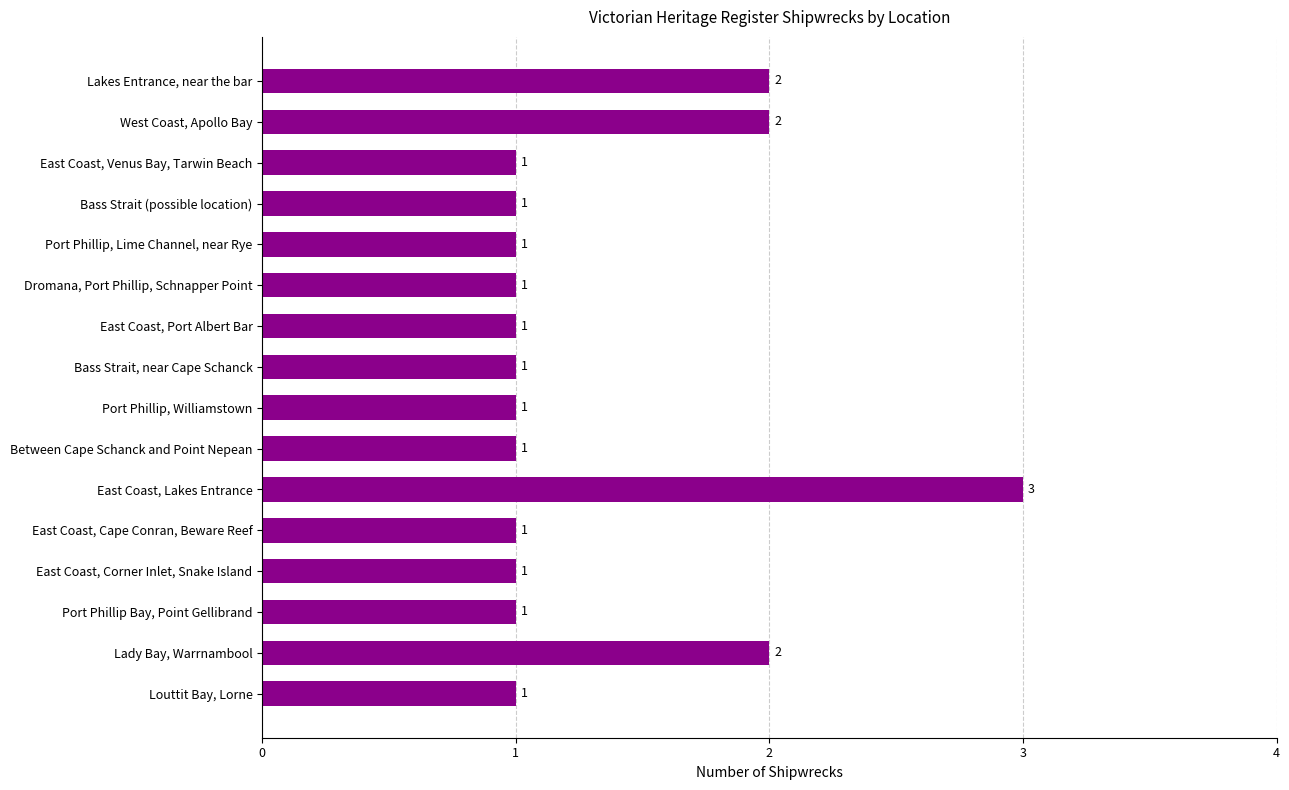

Count the values in the range 1 to 2.

15